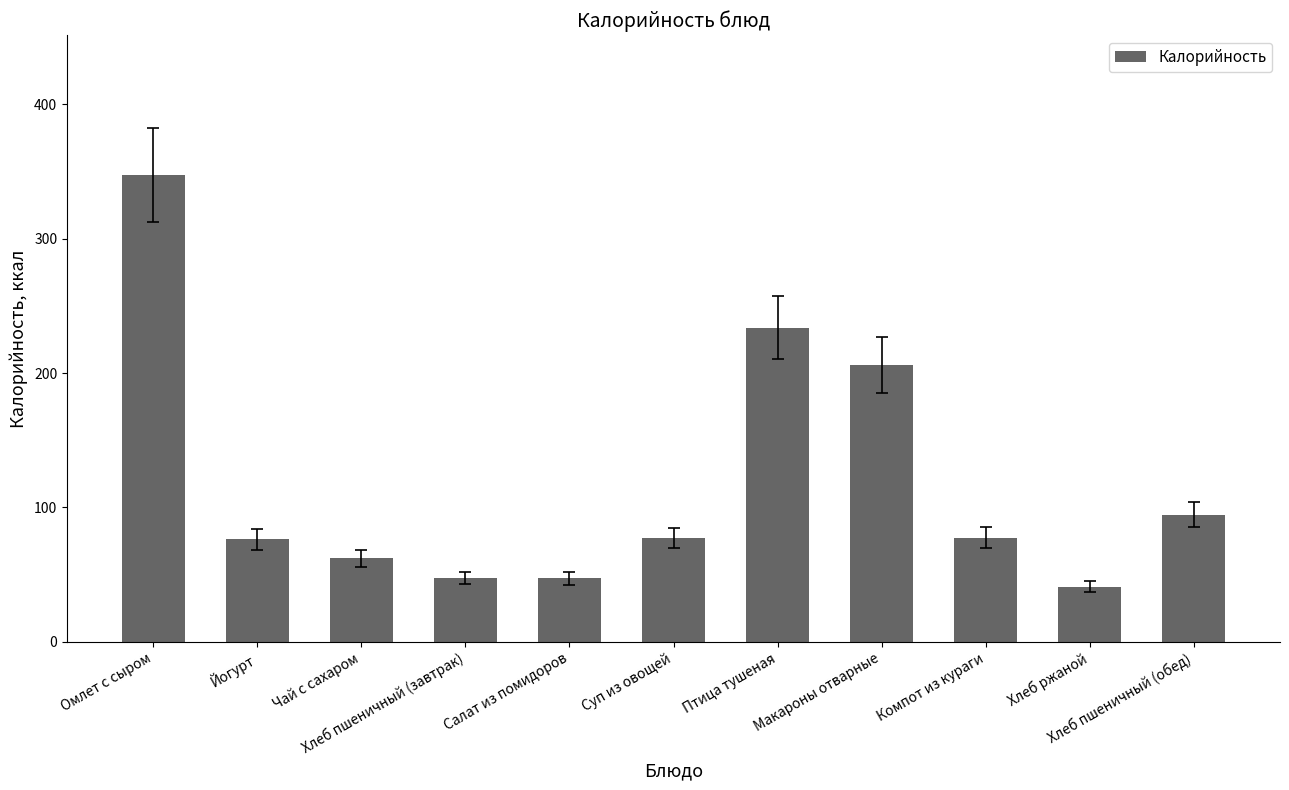

What is the change in value from Чай с сахаром to Хлеб пшеничный (обед)?

+32.6